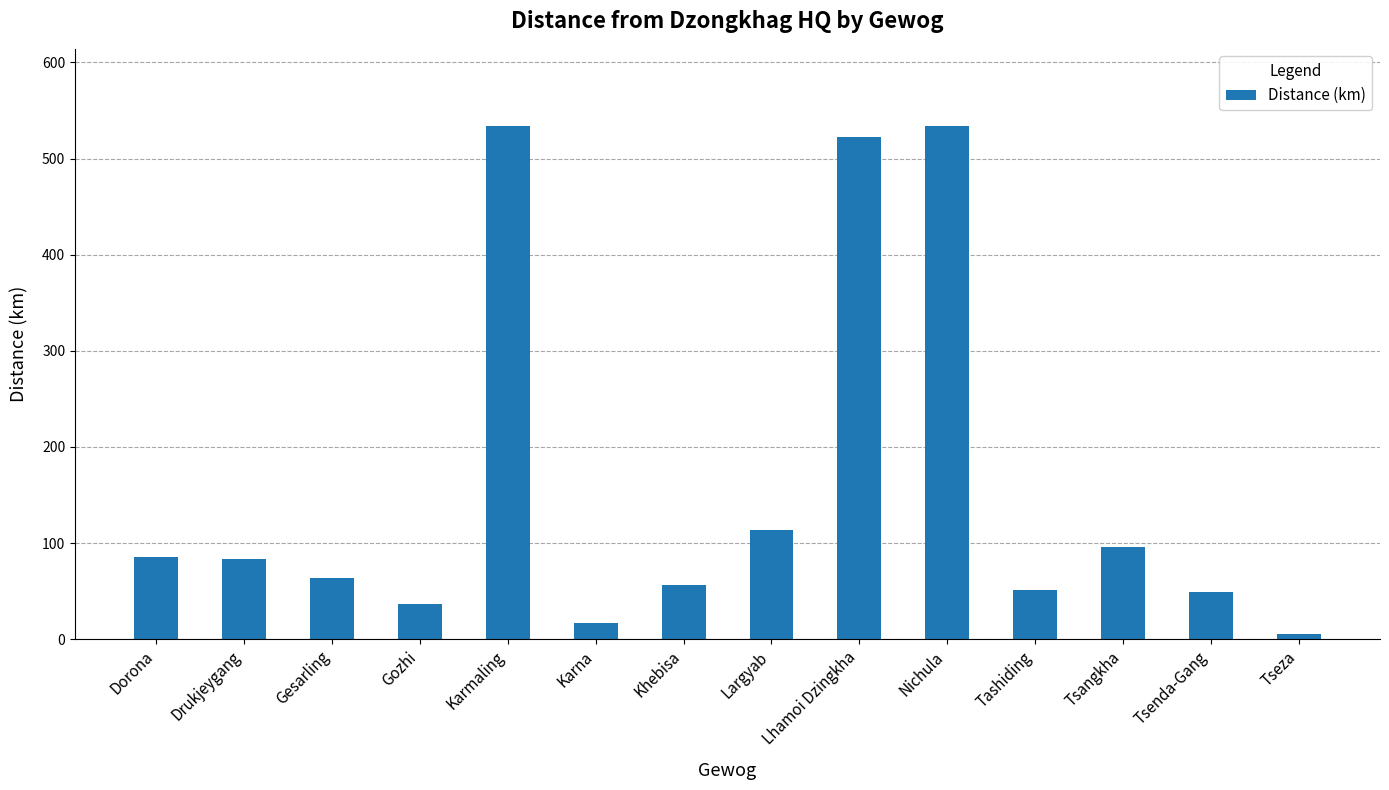

Count the number of data series in this chart.

1